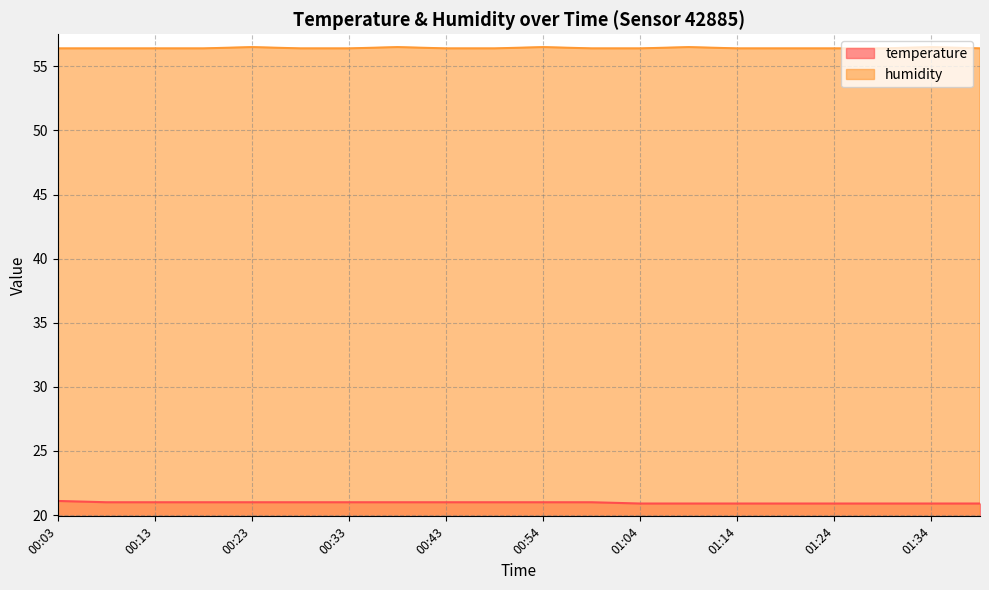

What are all the series names shown in the legend?

temperature, humidity